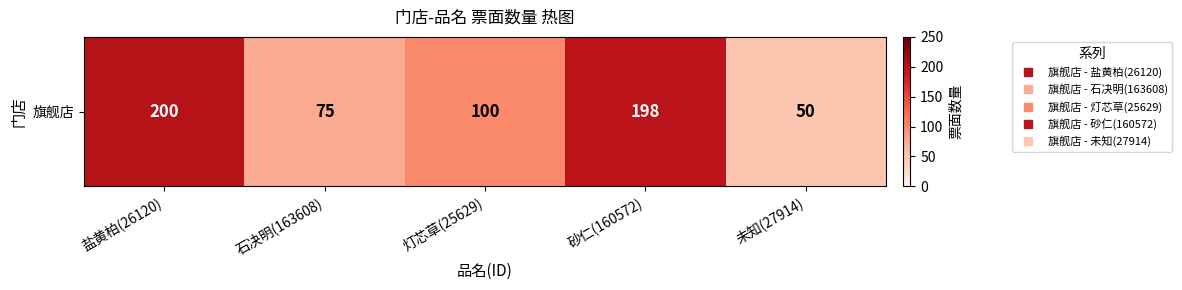

At which category does the chart reach its peak across all series?

盐黄柏(26120)